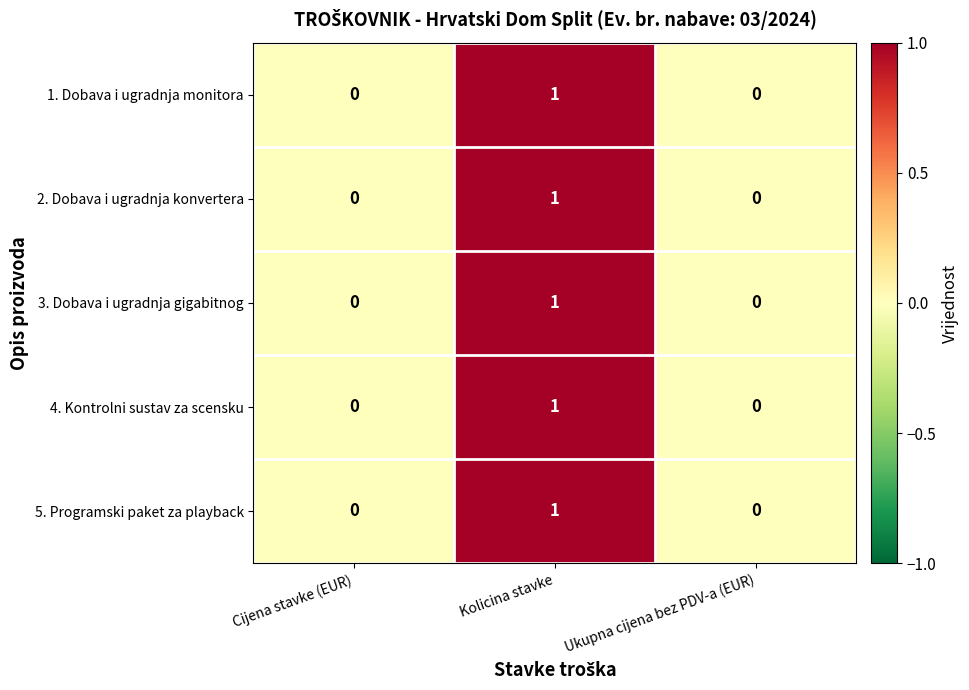

At which category is the sum across all series the highest?

Kolicina stavke